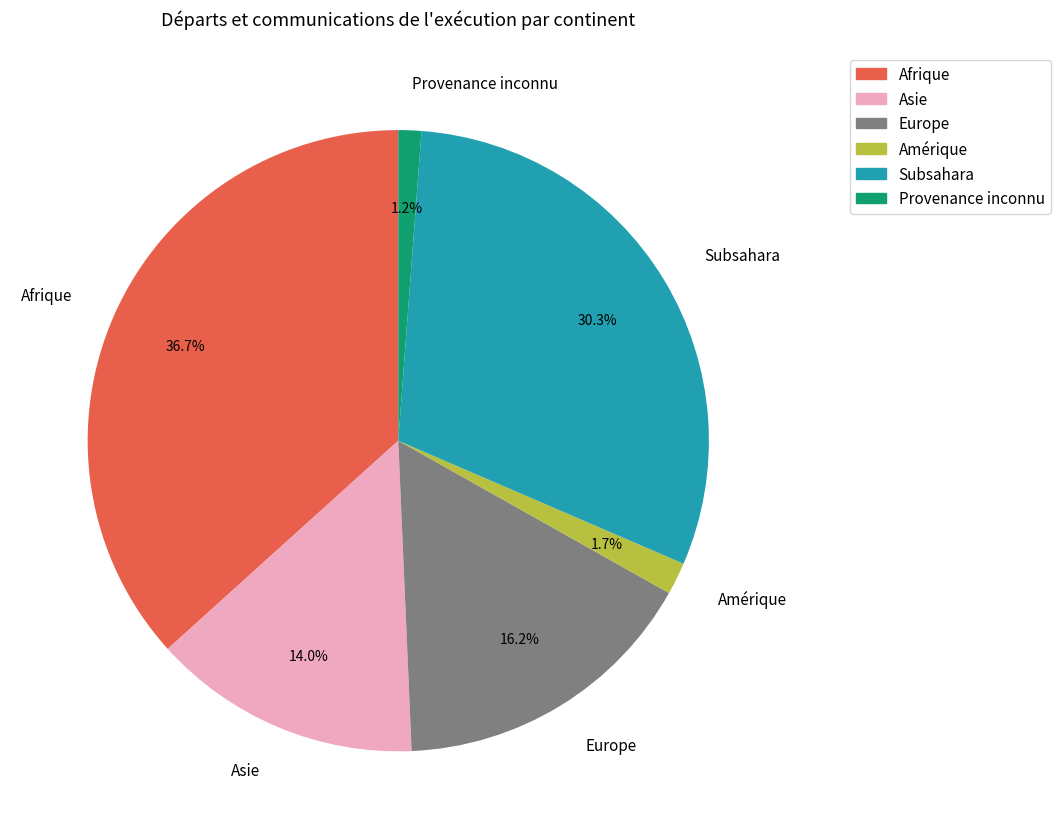

What portion of the pie excludes Europe?

83.8%